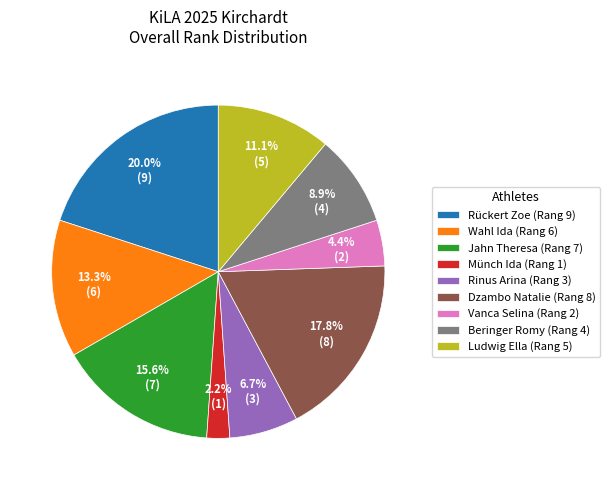

True or false: Beringer Romy accounts for 9% of the total.

True